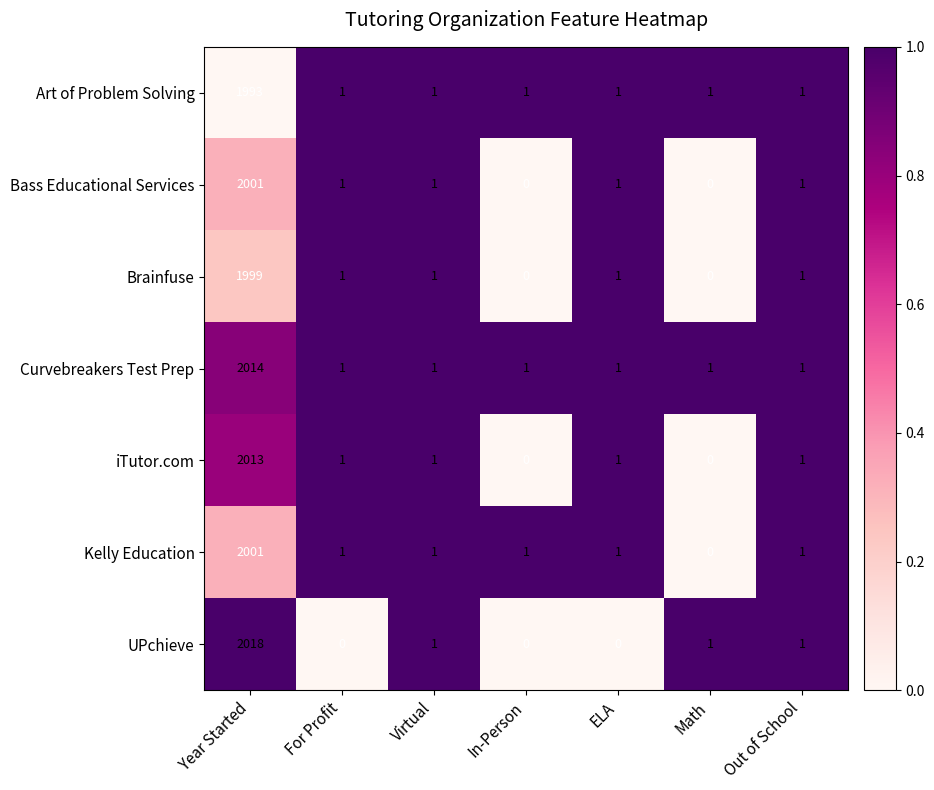

The Bass Educational Services series shows 1 at Out of School. True or false?

True